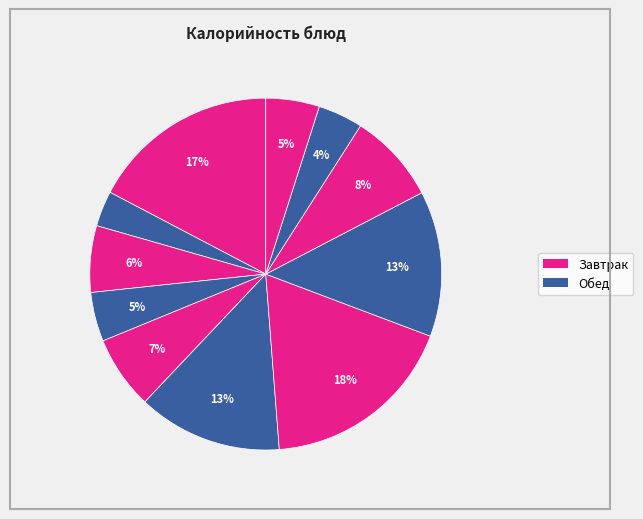

To the nearest percent, what is the difference between the largest and smallest slice percentages?

15%